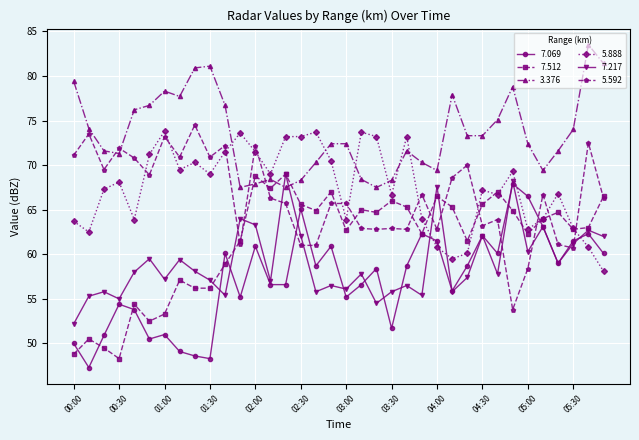

Which series has the largest total across all categories?

3.376